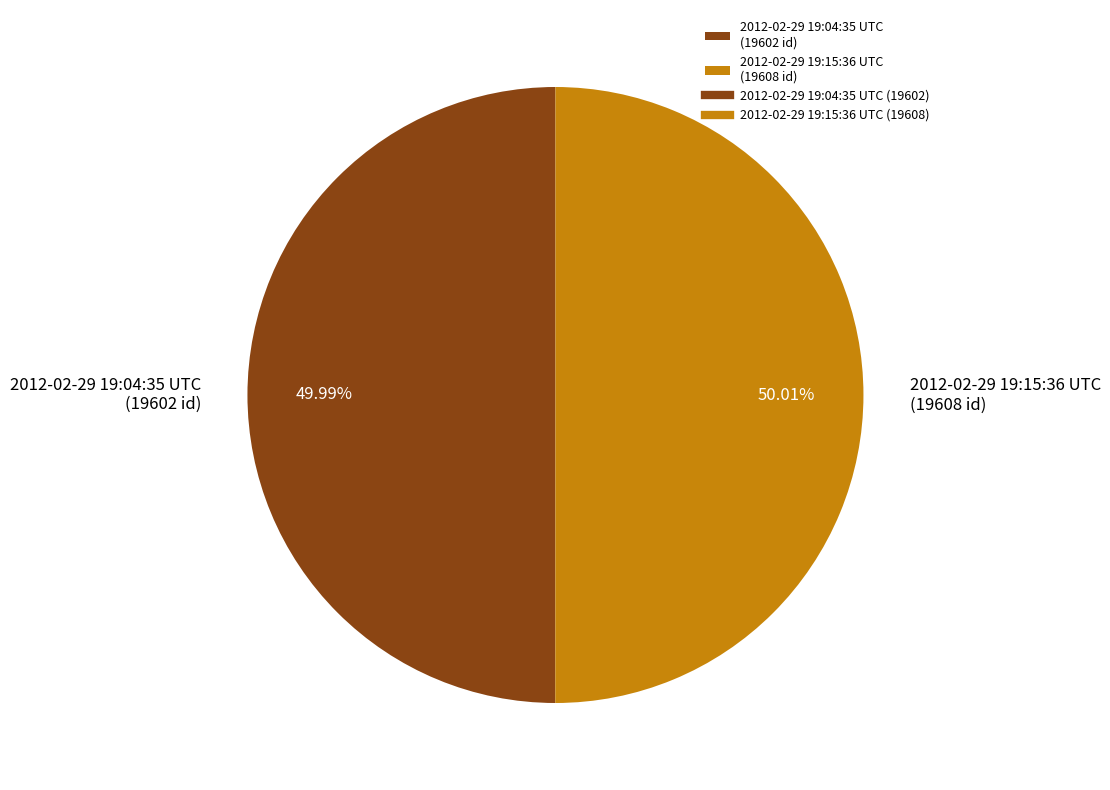

Is there any slice that represents more than half of the pie?

Yes